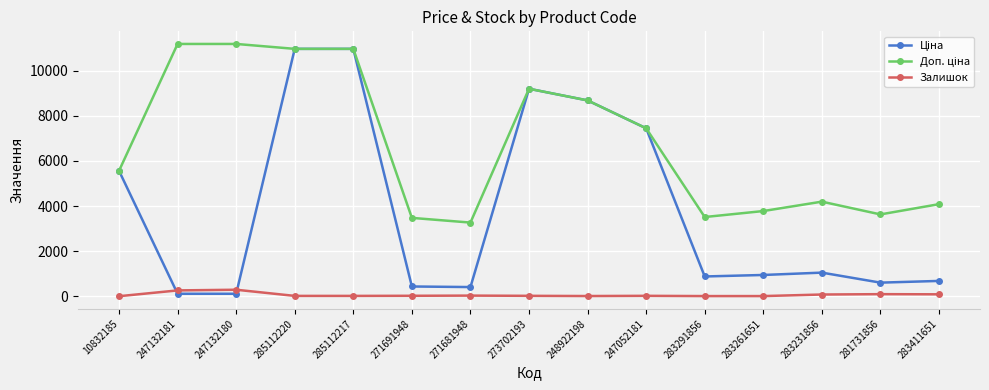

What is the label of the 15th point from the right?

10832185